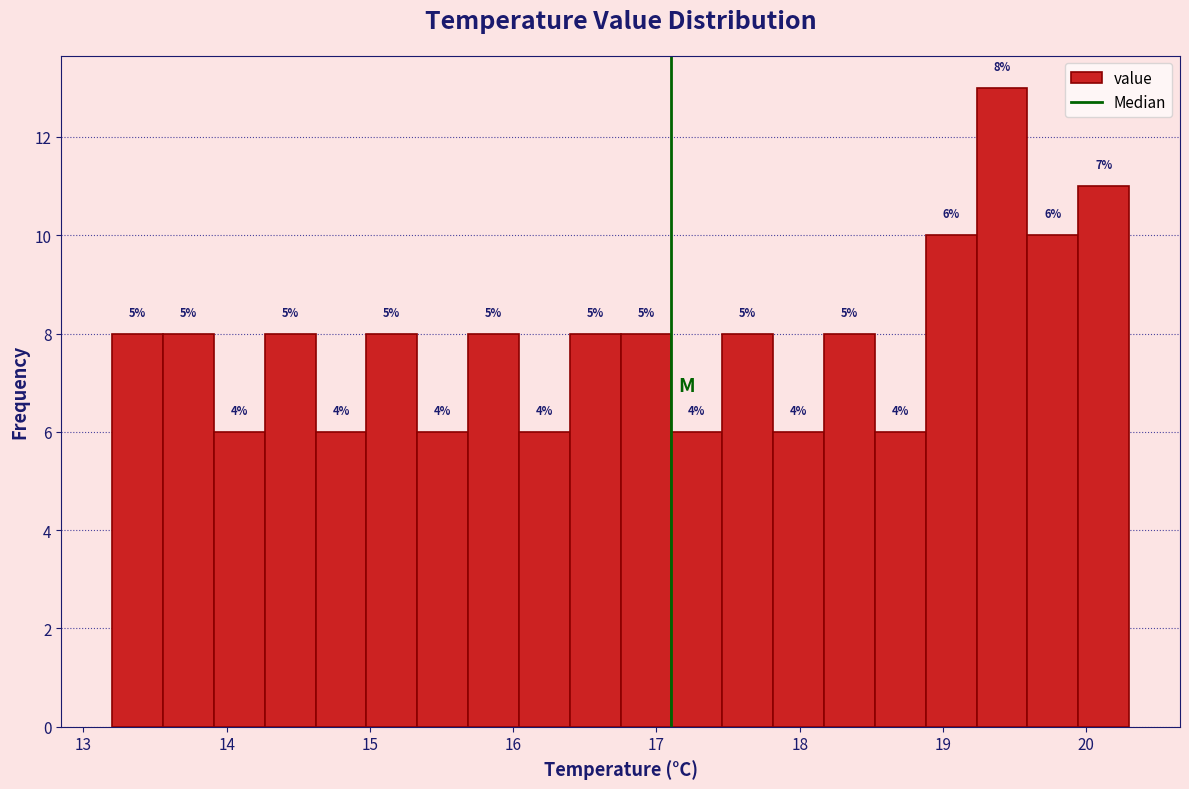

Read against the x-axis, roughly where is the centre of the tallest bar?

19.4